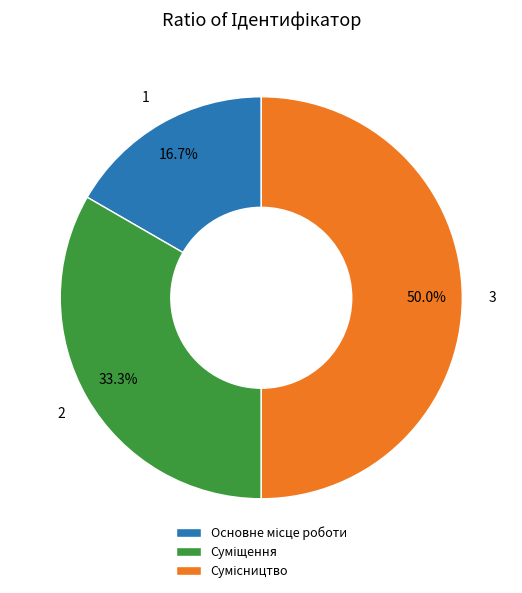

The Основне місце роботи slice represents 9% of the pie. True or false?

False